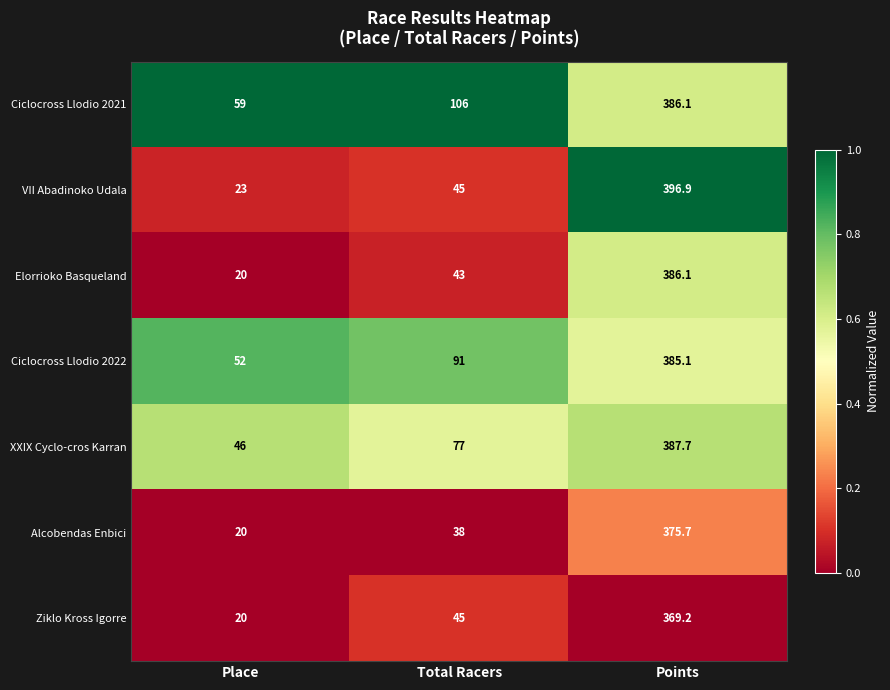

At how many categories does at least one series exceed 21?

3